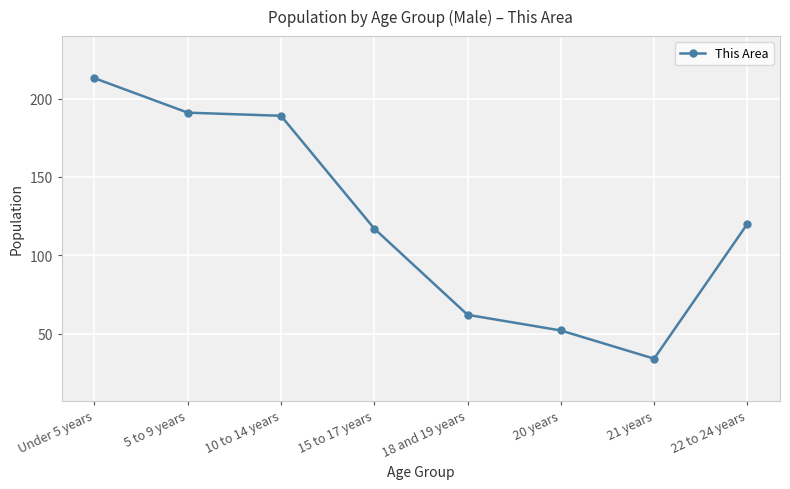

The chart shows a value of 121 at 5 to 9 years. True or false?

False